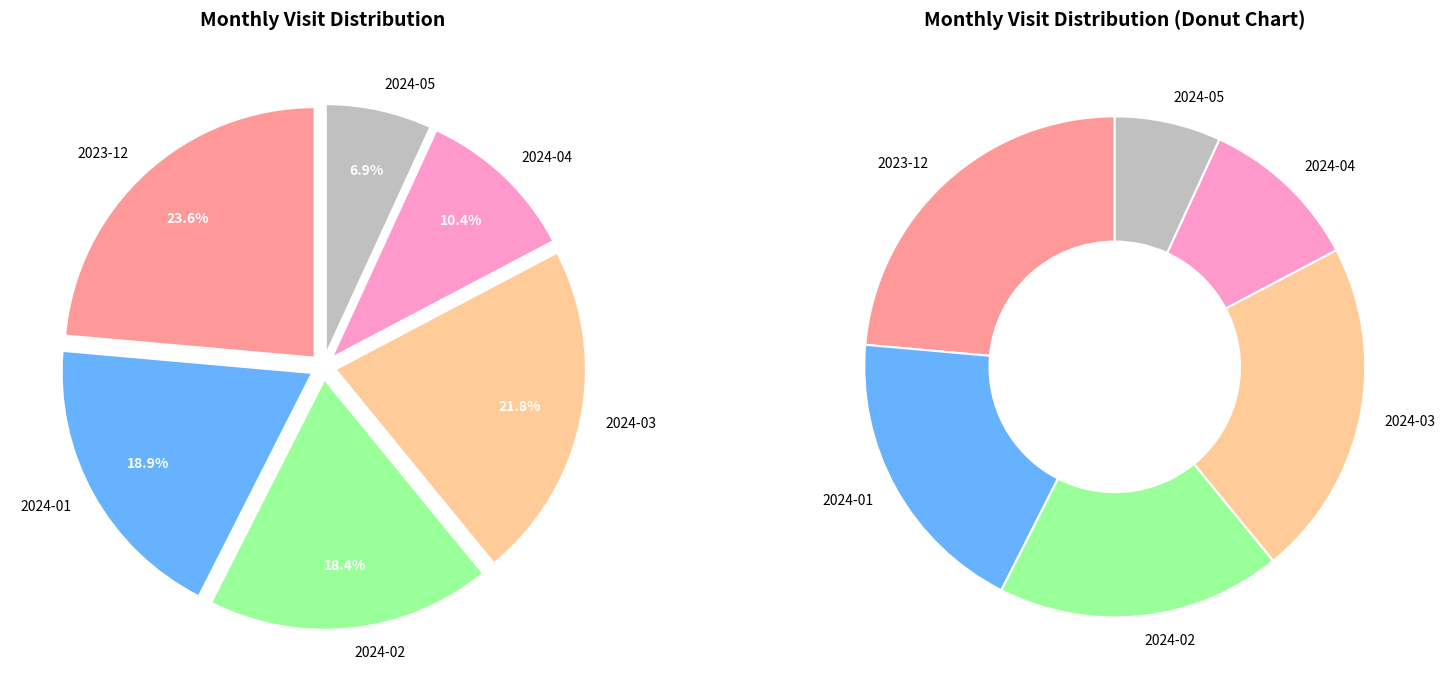

How many segments does this pie chart have?

6